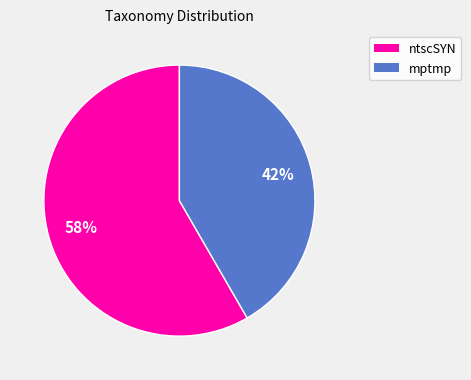

Combined, do ntscSYN and mptmp account for over 50%?

Yes